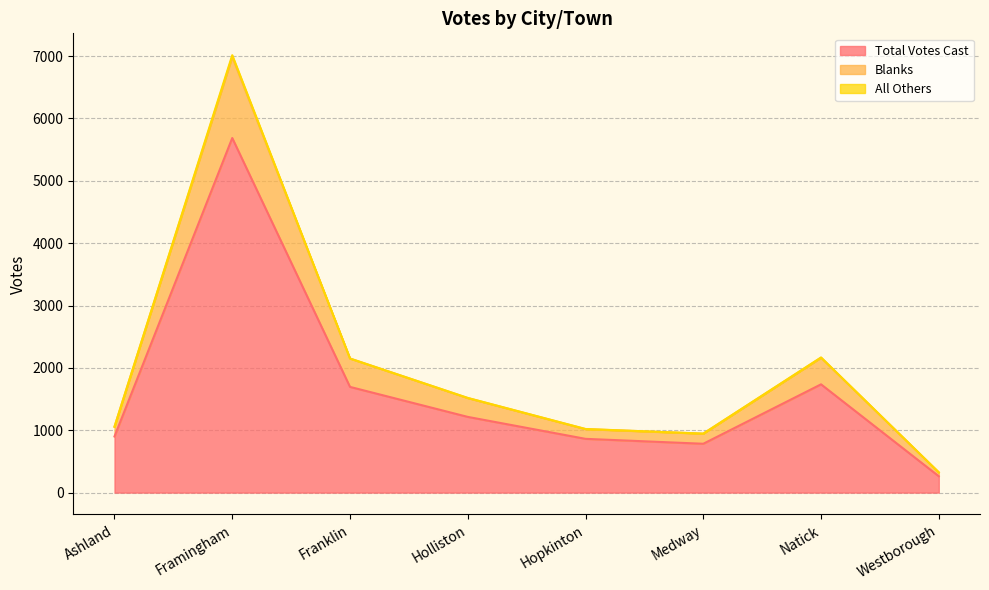

What is the minimum value for Total Votes Cast?

262